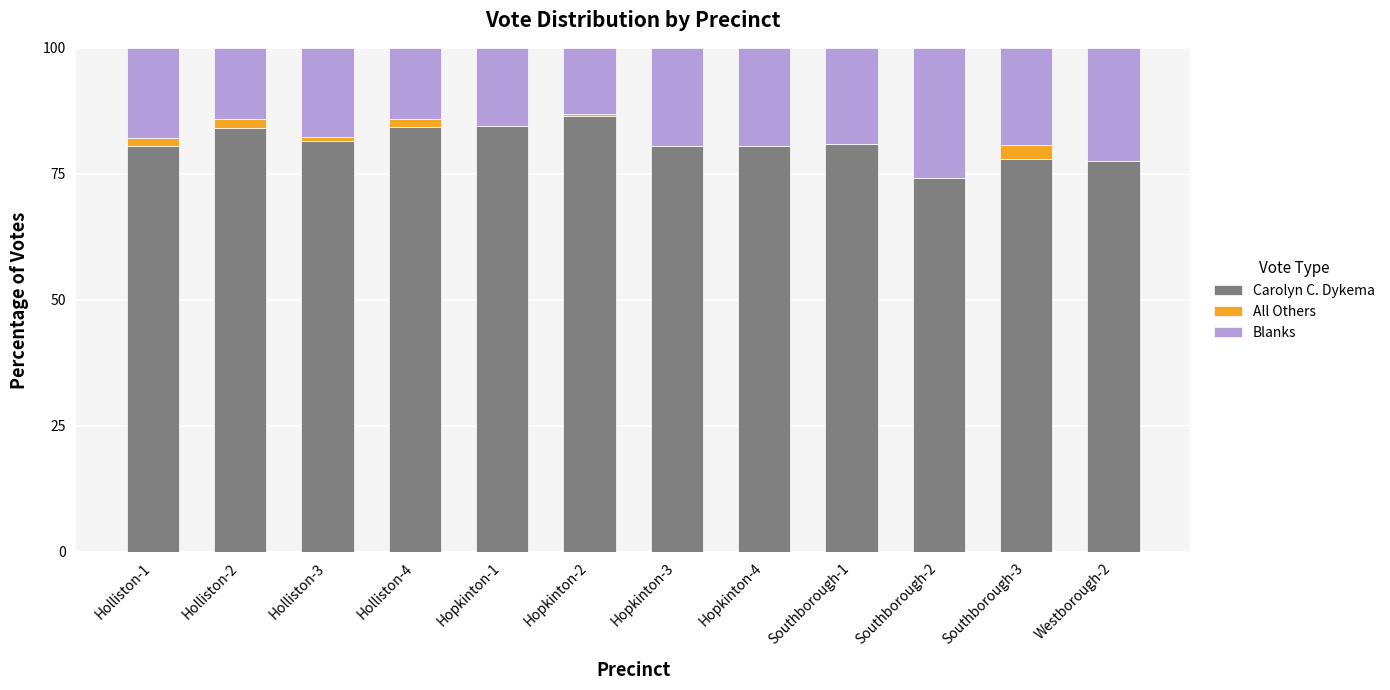

What is the sum of all Carolyn C. Dykema values?

973.0